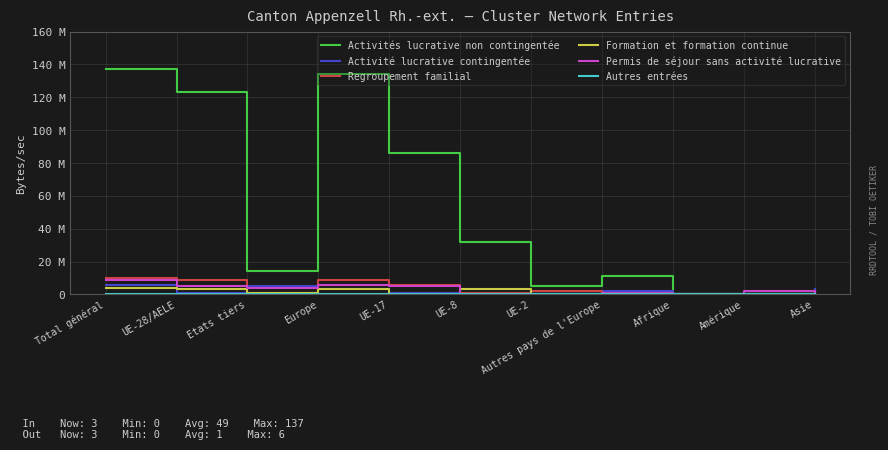

True or false: Formation et formation continue and Activités lucrative non contingentée cross at least once.

False